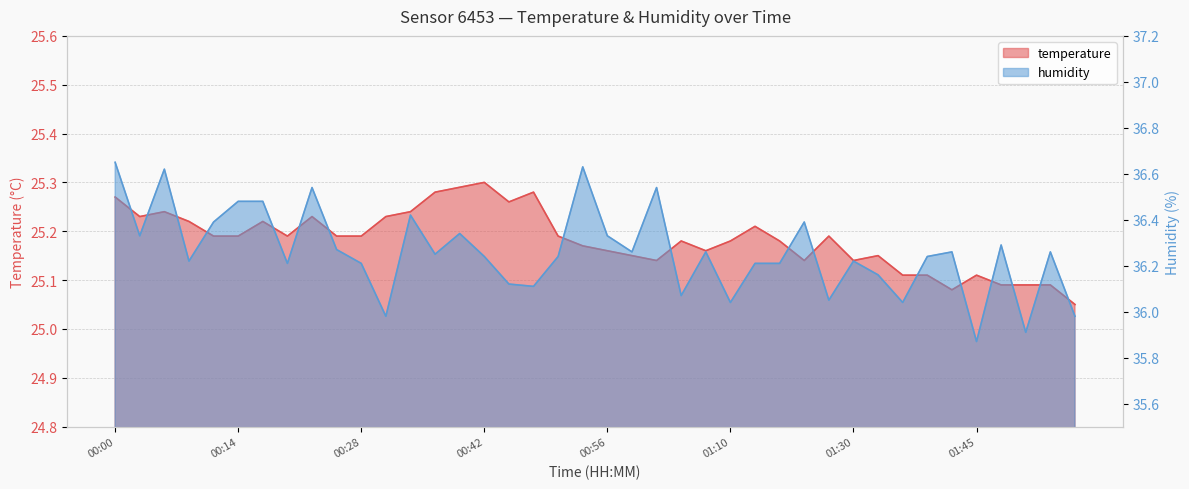

Which series has the largest total across all categories?

humidity